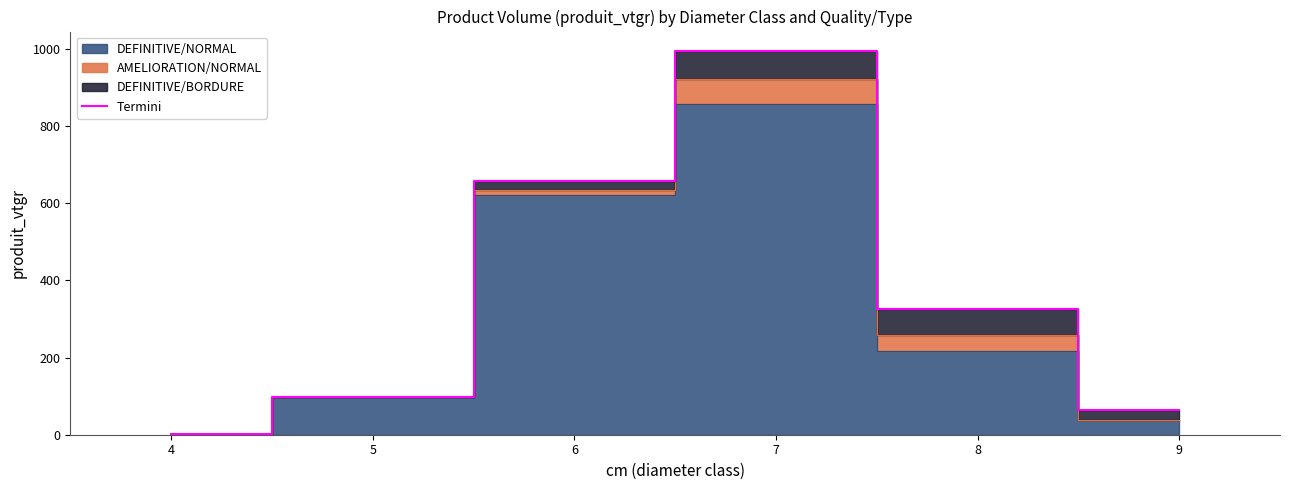

Where is the data nearest to the value 499?

6